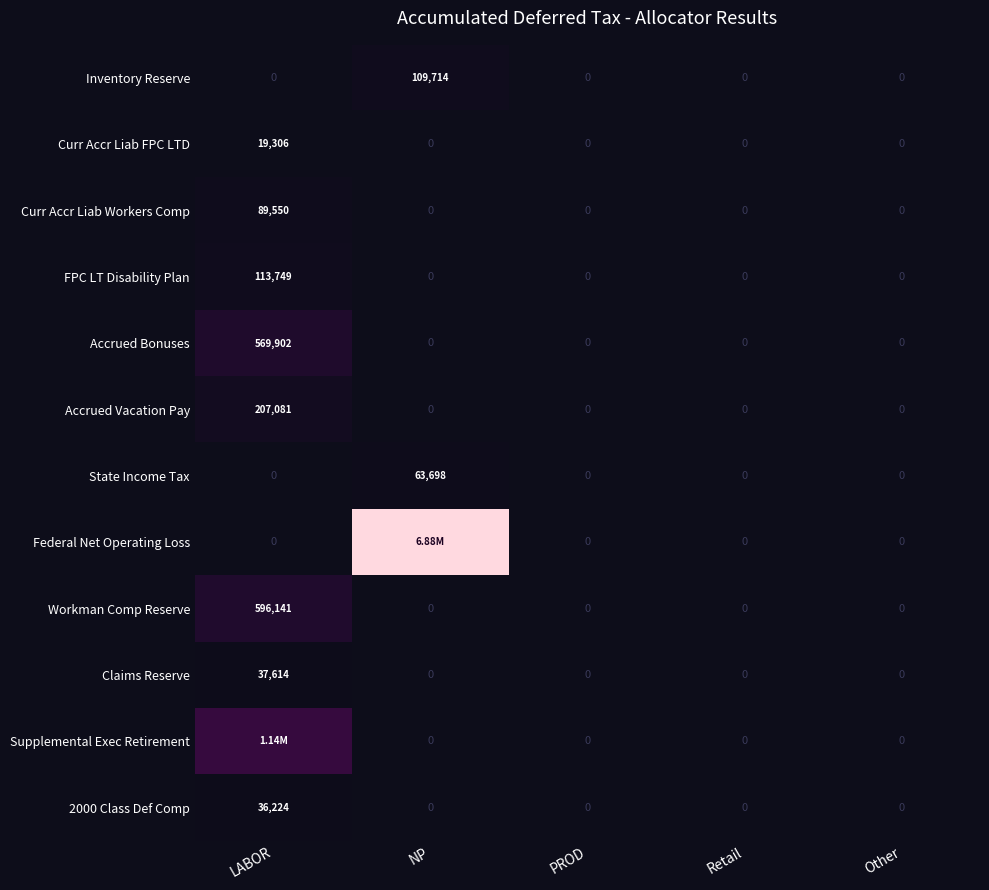

What is the sum of the 2000 Class Def Comp values at LABOR and PROD?

36224